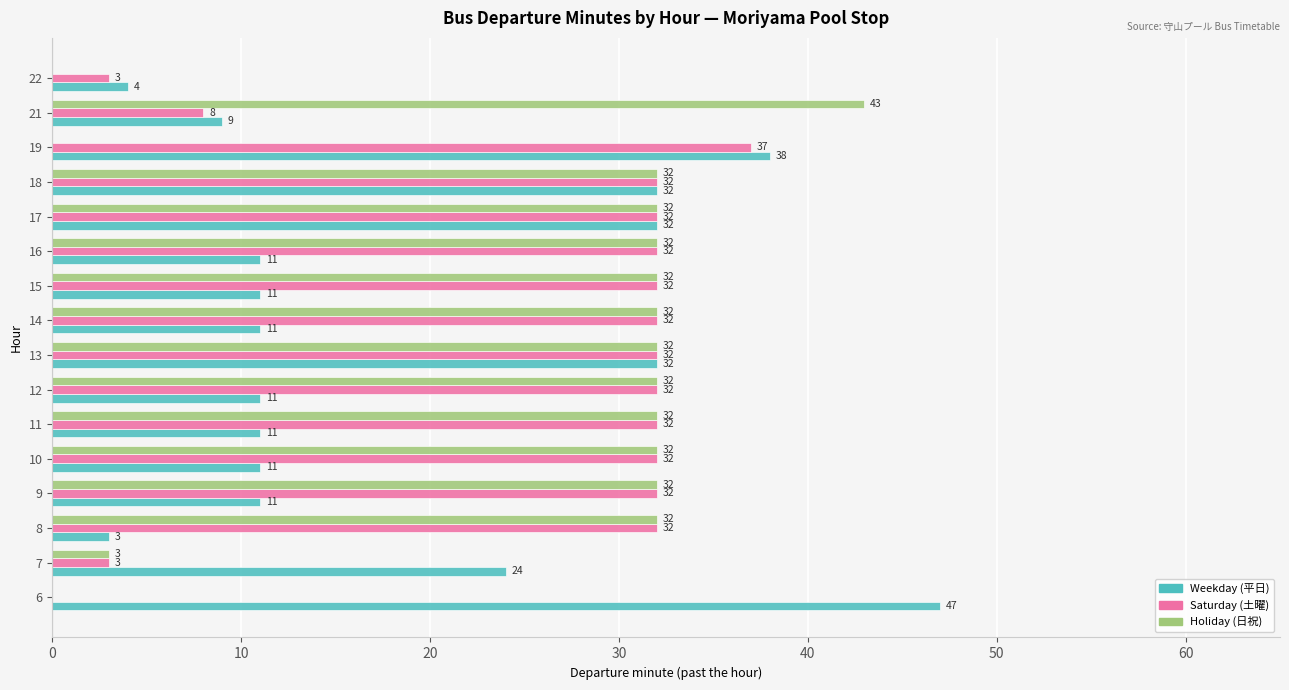

What is the sum of all Saturday (土曜) values?

403